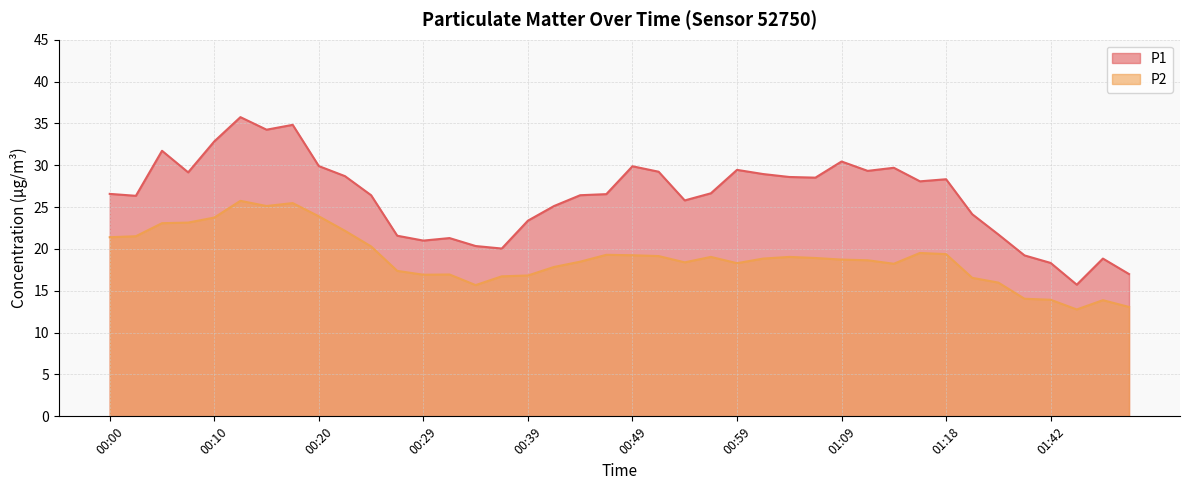

What are all the series names shown in the legend?

P1, P2